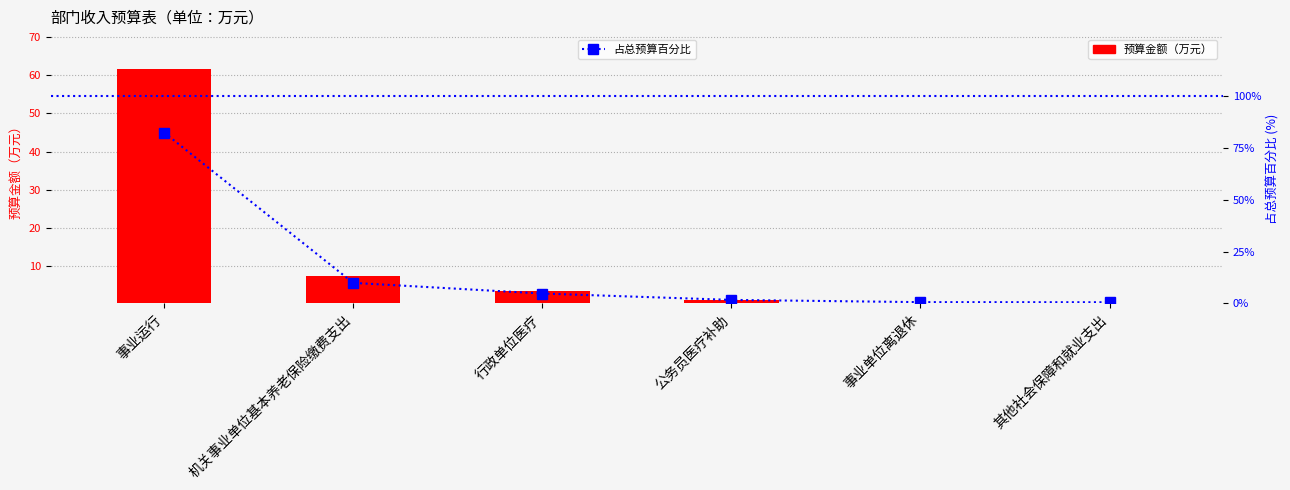

What are all the series names shown in the legend?

预算金额（万元）, 占总预算百分比